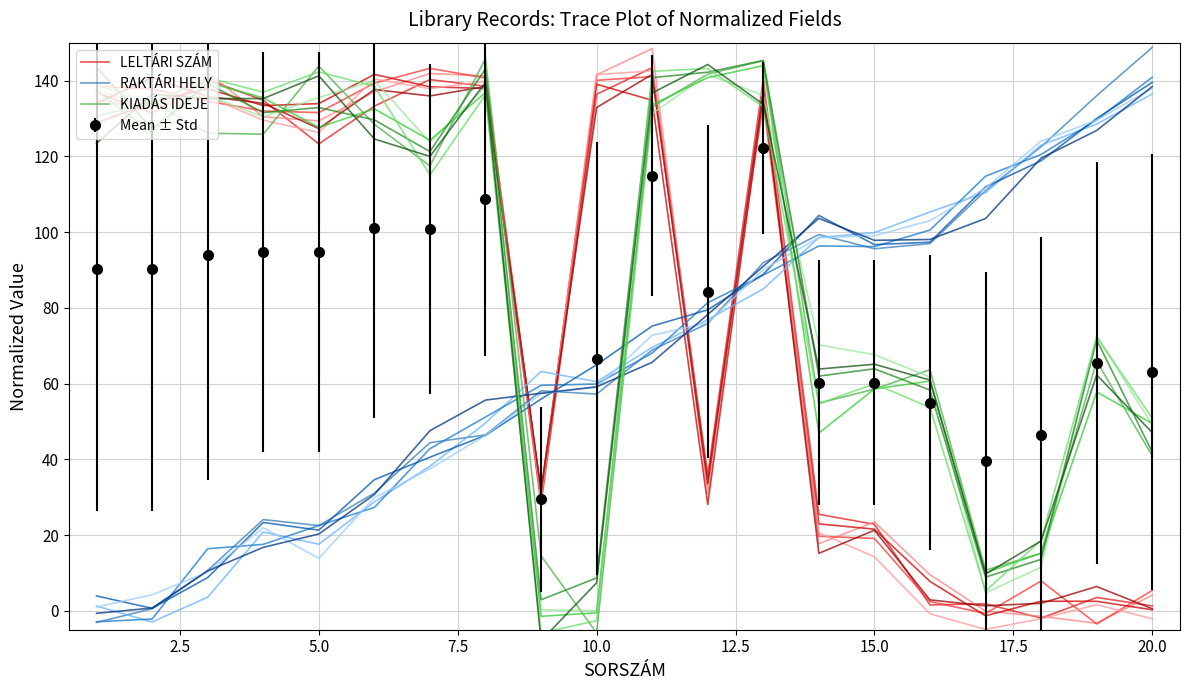

Reading left to right, list all the values displayed in this chart.

LELTÁRI SZÁM: 136.8	131.4	140.2	134.8	123.3	133.2	140.2	138.5	28.1	136.4	143.4	35.7	140.3	25.5	22.8	1.6	1.9	-1.9	3.5	1.3
RAKTÁRI HELY: -3.1	0.5	10.7	24.1	22.5	31.1	44.4	46.4	58.1	57.2	68.8	75.9	91.9	99.3	95.6	97.0	110.9	122.5	136.0	148.7
KIADÁS IDEJE: 130.5	134.4	126.1	125.8	143.8	128.4	117.4	145.8	14.5	-5.9	133.0	141.7	145.2	54.8	58.5	63.6	10.7	15.2	65.9	40.9